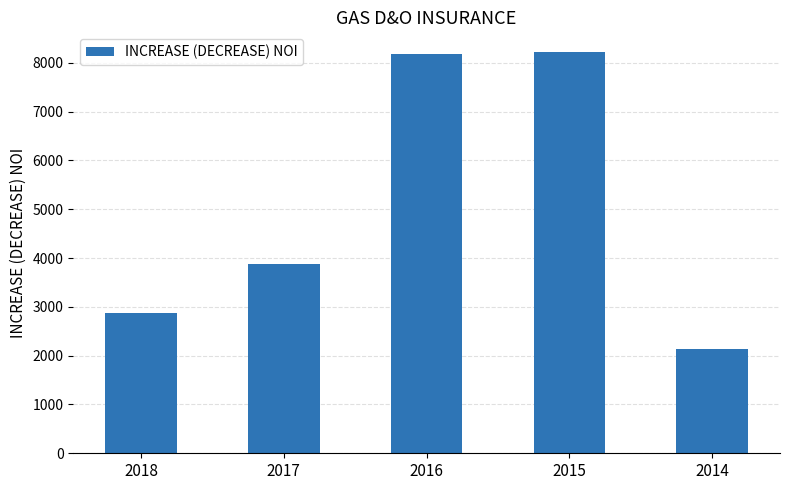

The value at 2017 is 3881.4. True or false?

True